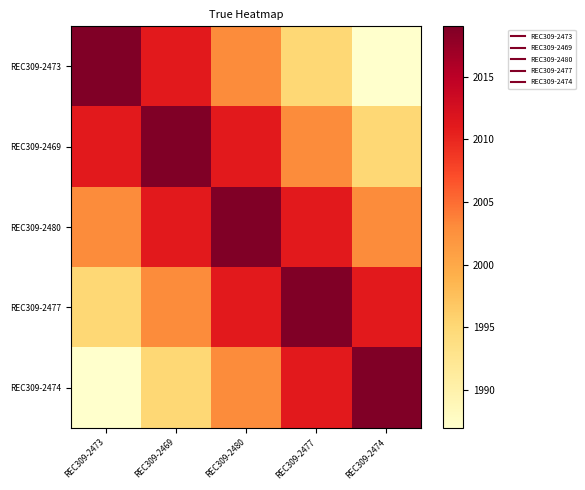

Reading right to left, what are all the values shown in this chart?

REC309-2473: REC309-2474=1987	REC309-2477=1995	REC309-2480=2003	REC309-2469=2011	REC309-2473=2019
REC309-2469: REC309-2474=1995	REC309-2477=2003	REC309-2480=2011	REC309-2469=2019	REC309-2473=2011
REC309-2480: REC309-2474=2003	REC309-2477=2011	REC309-2480=2019	REC309-2469=2011	REC309-2473=2003
REC309-2477: REC309-2474=2011	REC309-2477=2019	REC309-2480=2011	REC309-2469=2003	REC309-2473=1995
REC309-2474: REC309-2474=2019	REC309-2477=2011	REC309-2480=2003	REC309-2469=1995	REC309-2473=1987